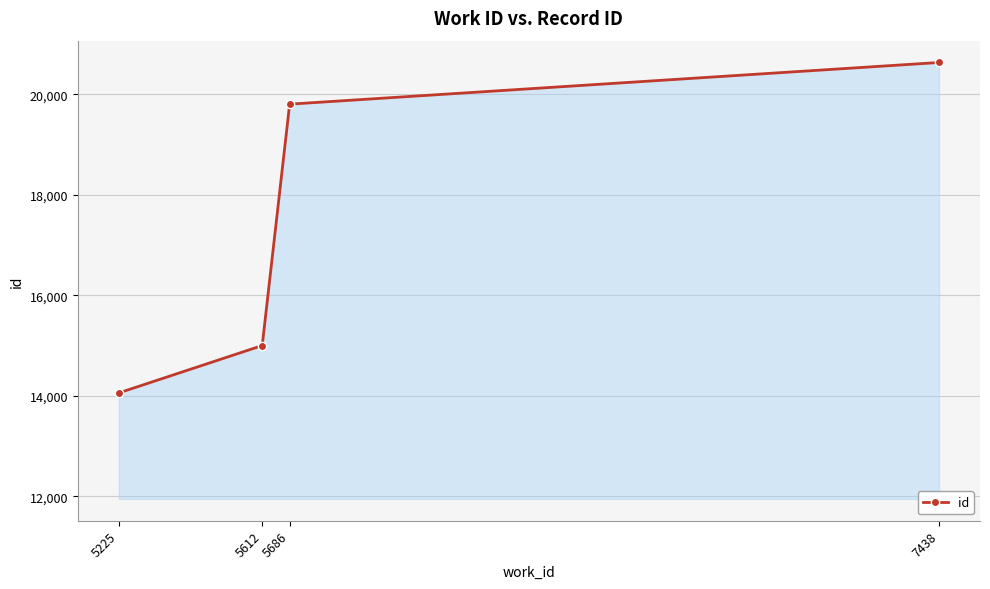

How many values are below 19801?

2